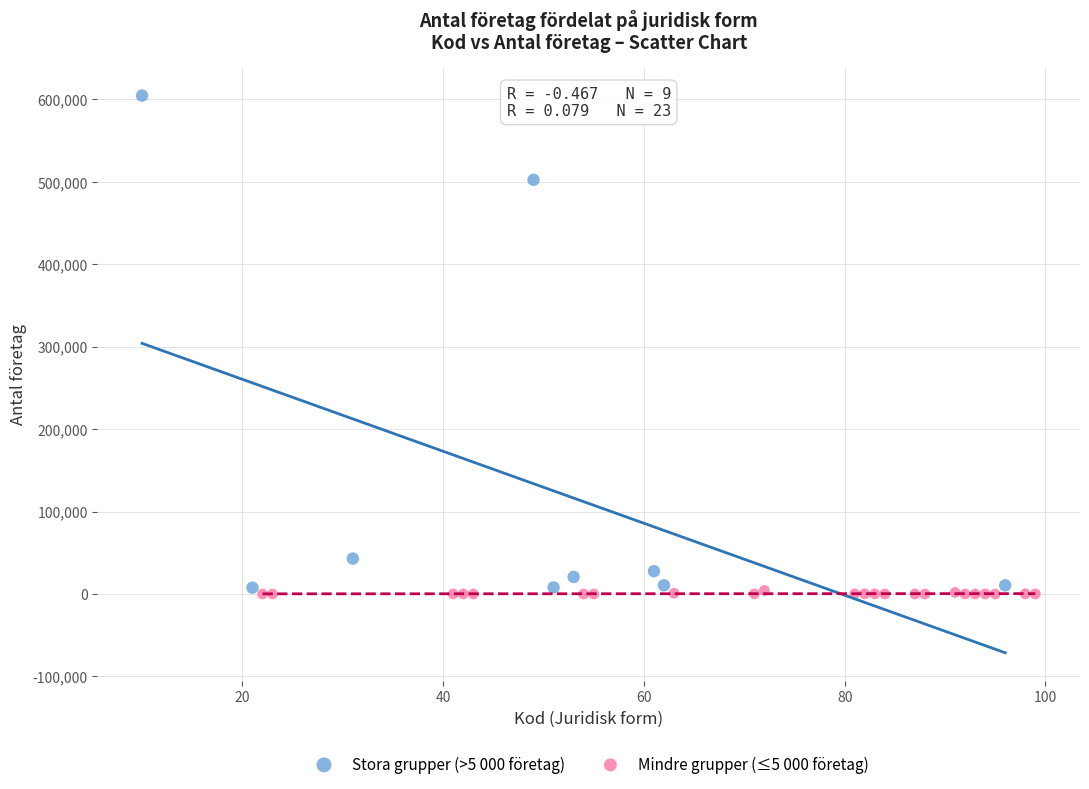

Which series reaches the maximum Y coordinate?

Stora grupper (>5 000 företag)